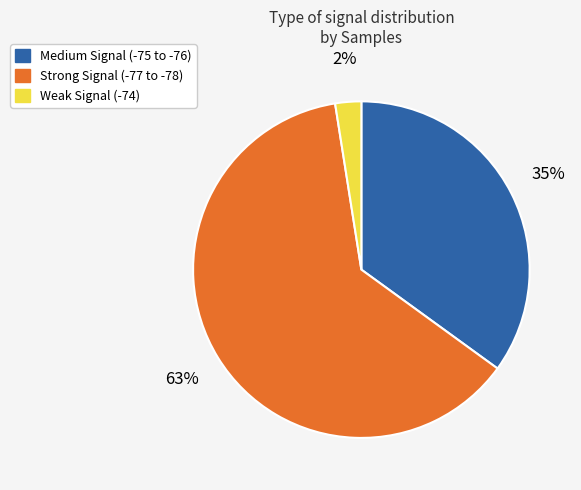

To the nearest percent, what is the average slice percentage?

33%